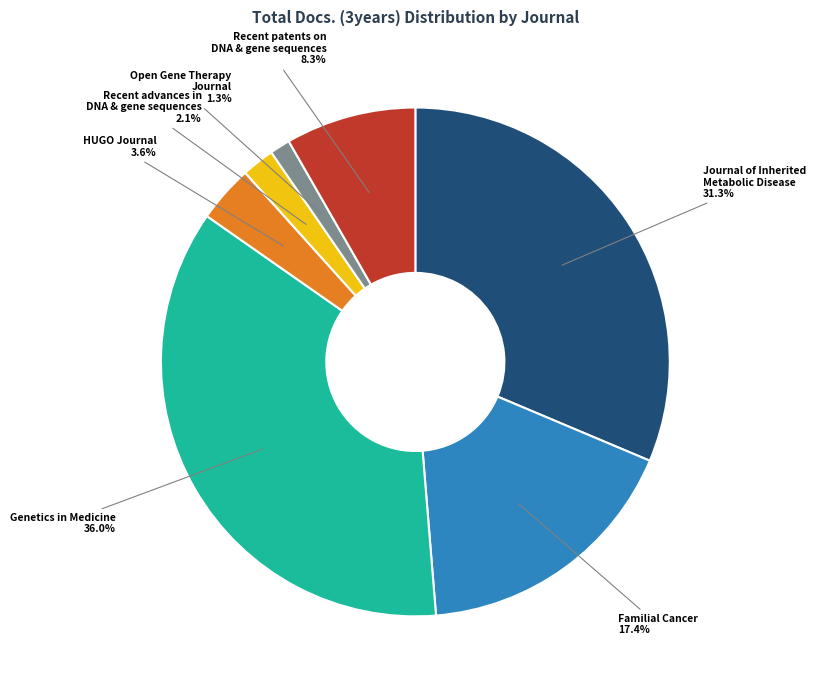

How many segments does this pie chart have?

7